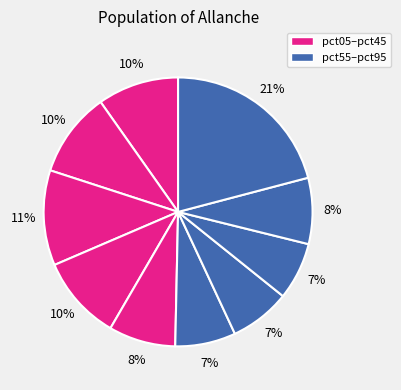

Which category has the smallest portion of the pie?

pct75